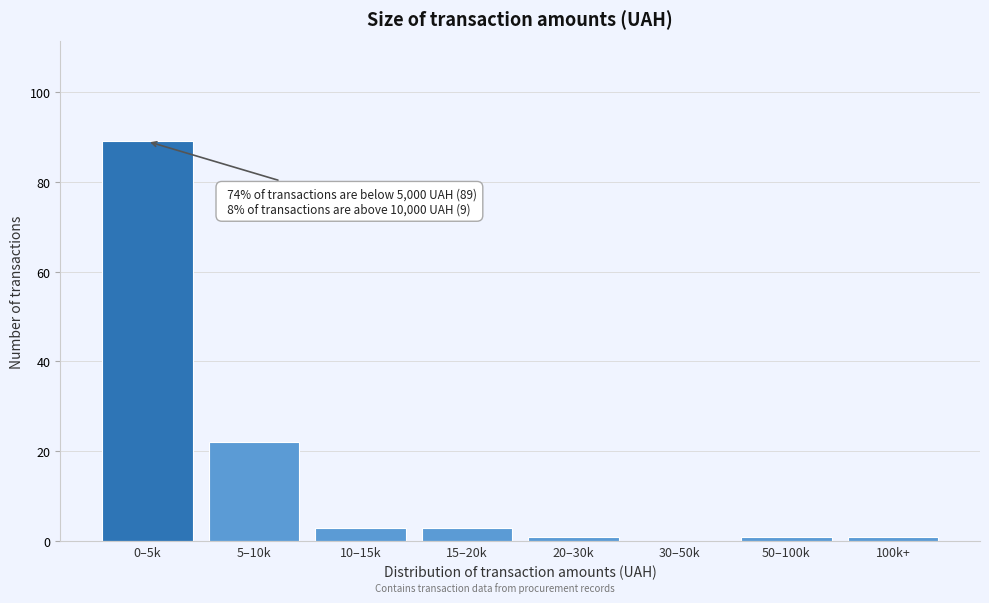

Reading right to left, transcribe all the data shown in this chart.

100k+=1	50–100k=1	30–50k=0	20–30k=1	15–20k=3	10–15k=3	5–10k=22	0–5k=89